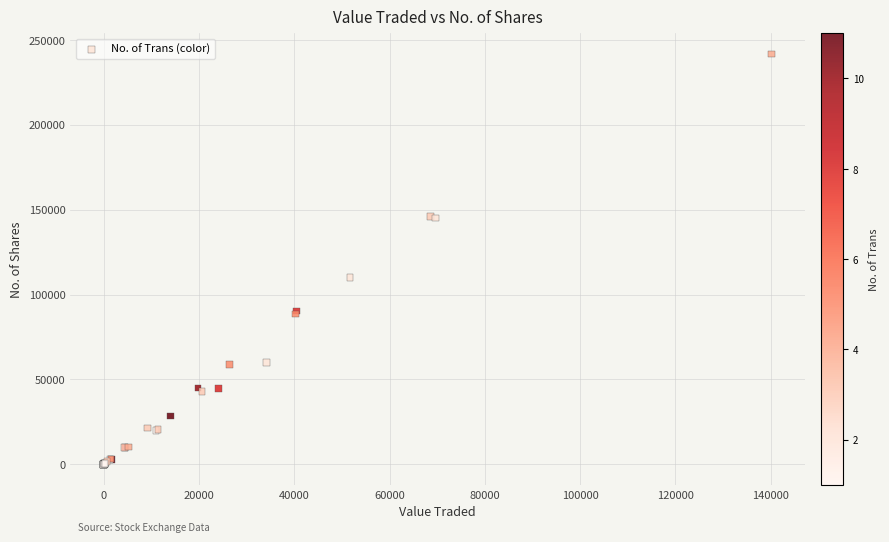

What Y value in the scatter plot is closest to 120870?

110000